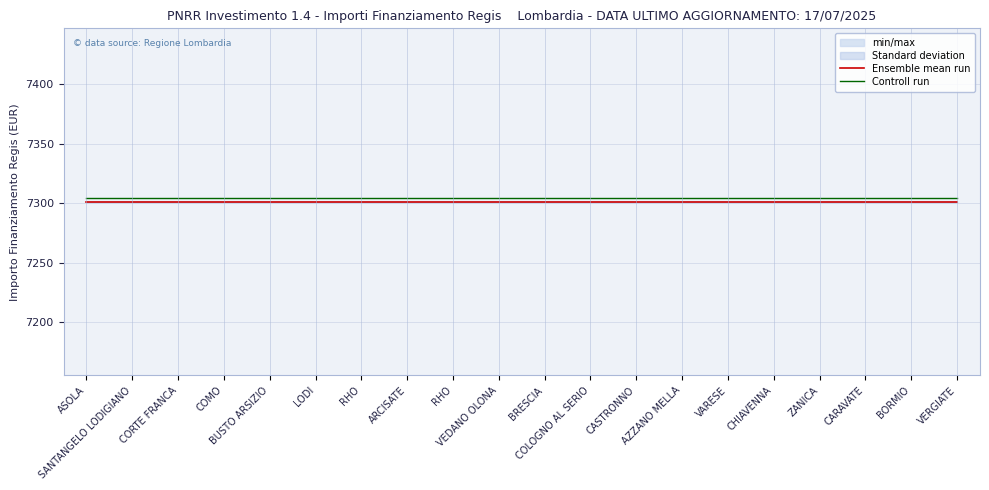

List the series in order of their peak value, lowest first.

Ensemble mean run, Controll run